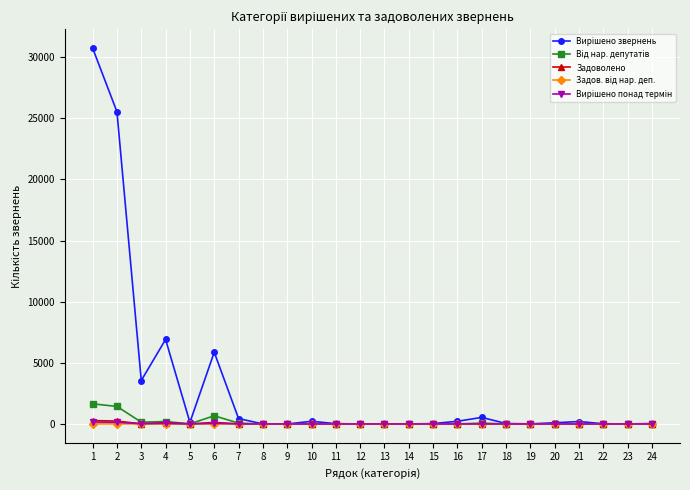

What is the greatest value displayed?

30741